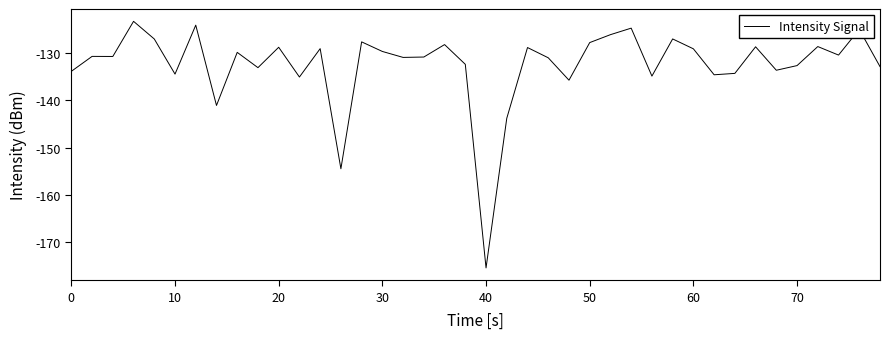

What is the minimum value shown in the chart?

-175.4